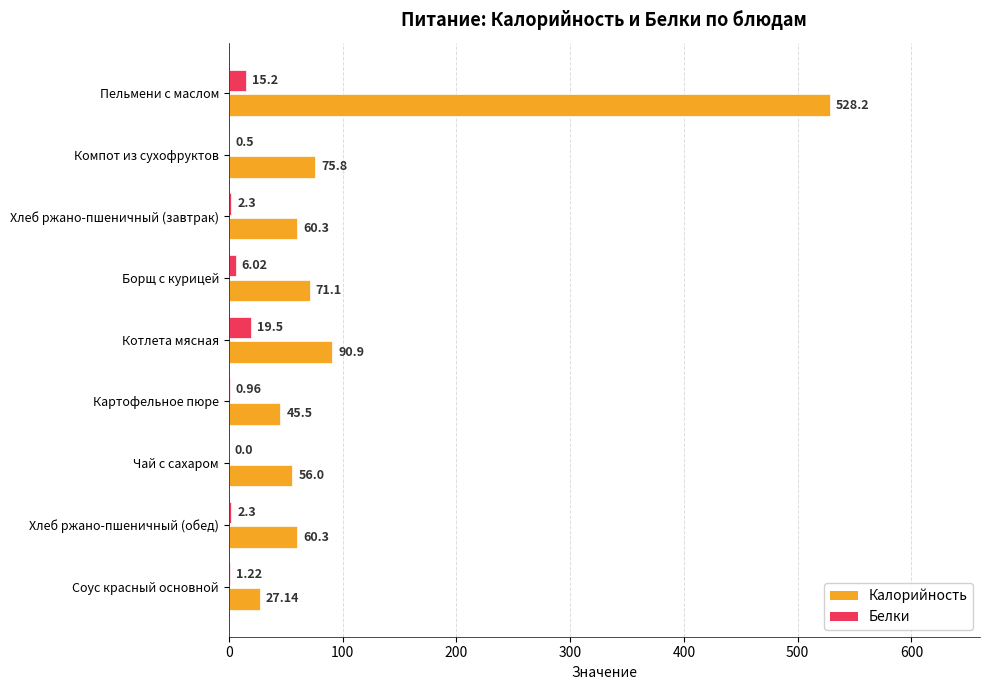

At which label is Калорийность closest to 277?

Котлета мясная